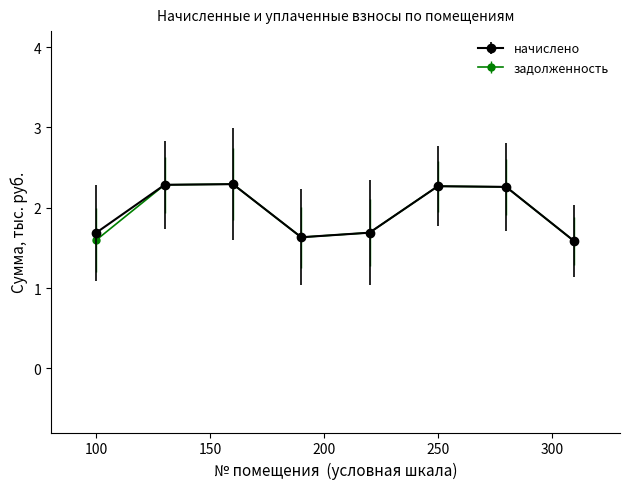

What is the lowest value of the начислено series?

1.6